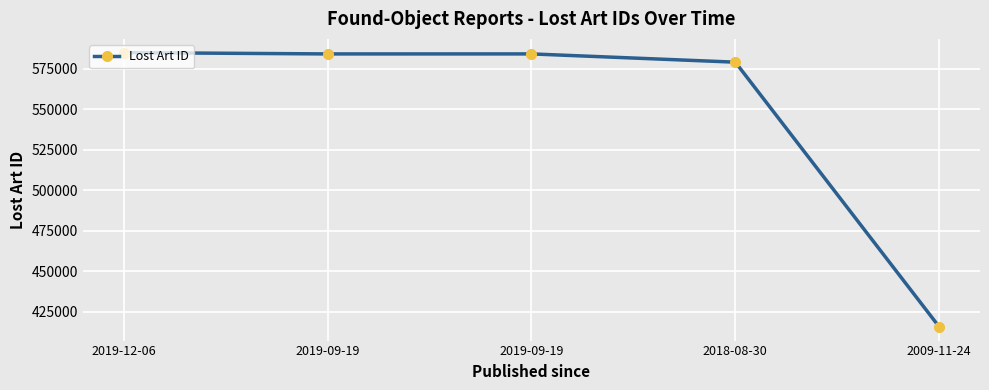

What is the change in value from 2019-09-19 to 2009-11-24?

-168473